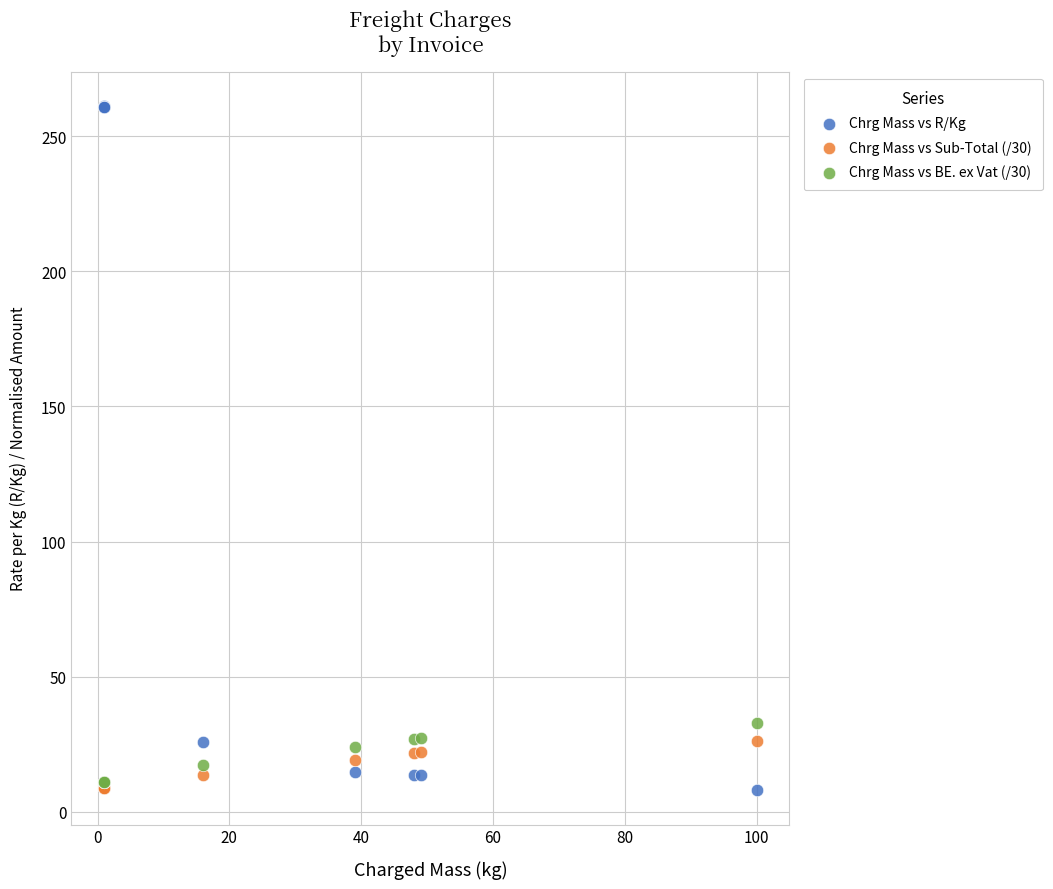

What are all the series names shown in the legend?

Chrg Mass vs R/Kg, Chrg Mass vs Sub-Total (/30), Chrg Mass vs BE. ex Vat (/30)